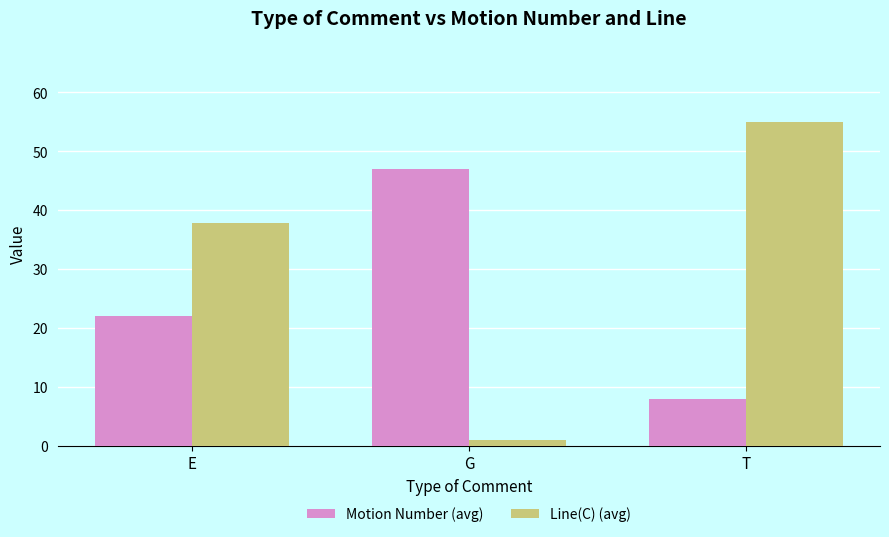

What is the label of the 1st bar from the left?

E